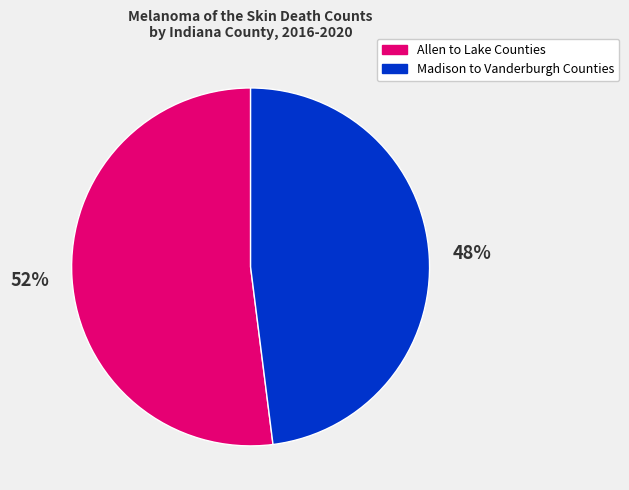

Does any single category account for the majority?

Yes